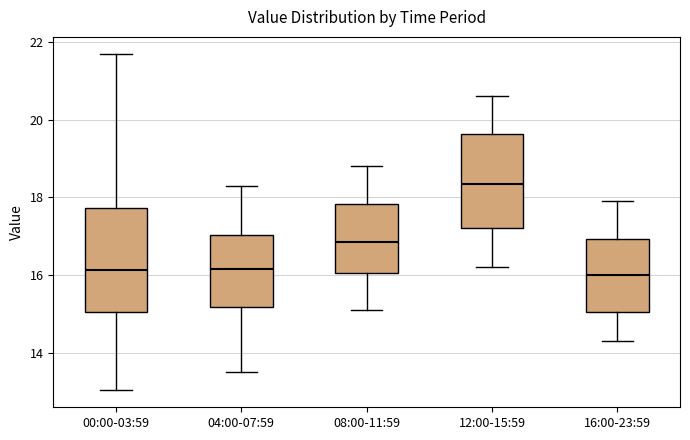

Where does the upper whisker of the box for 04:00-07:59 end on the y-axis? The values are not printed on the chart, so give them approximately, as read against the axis.

18.4